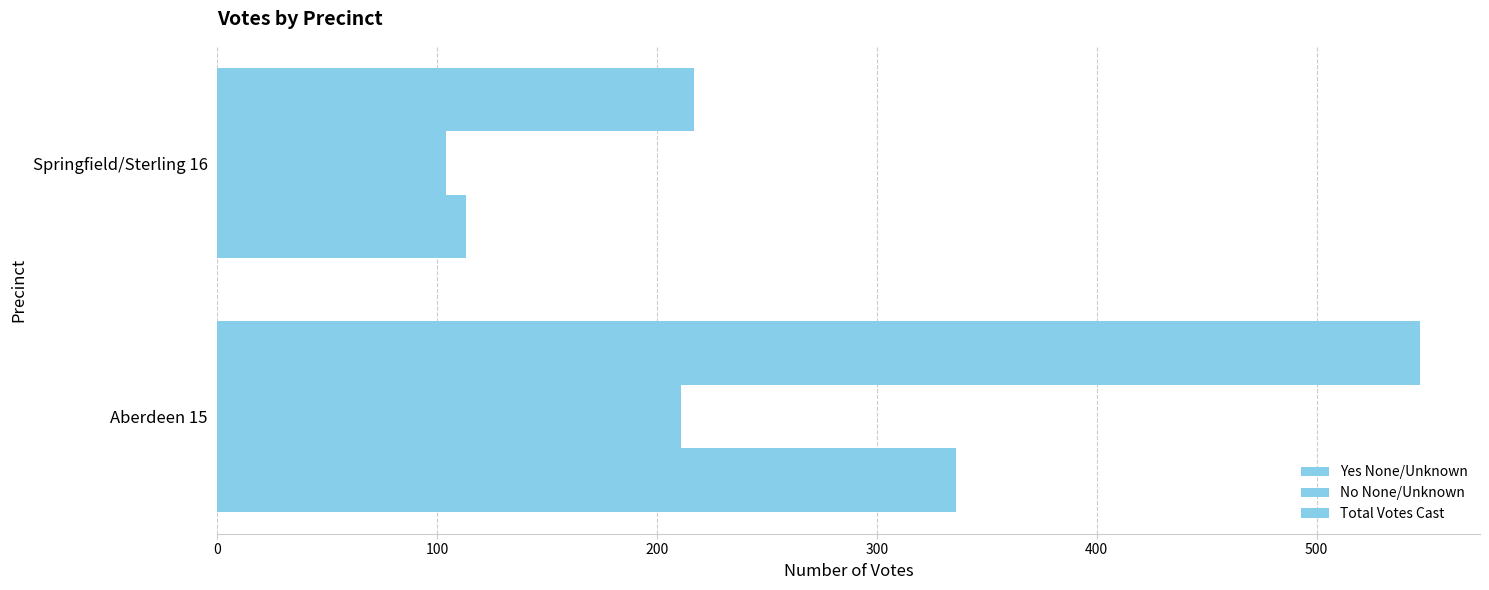

How many data points does each series have?

2